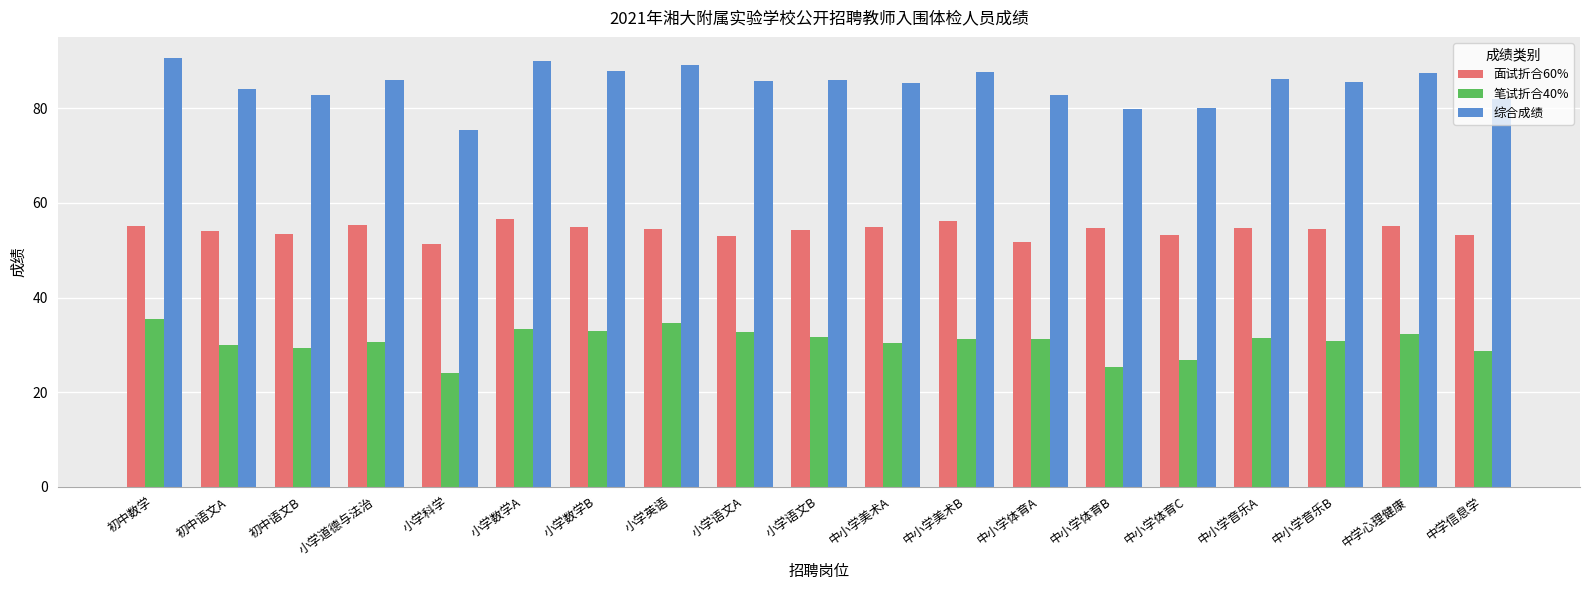

What is the lowest value of the 笔试折合40% series?

24.1